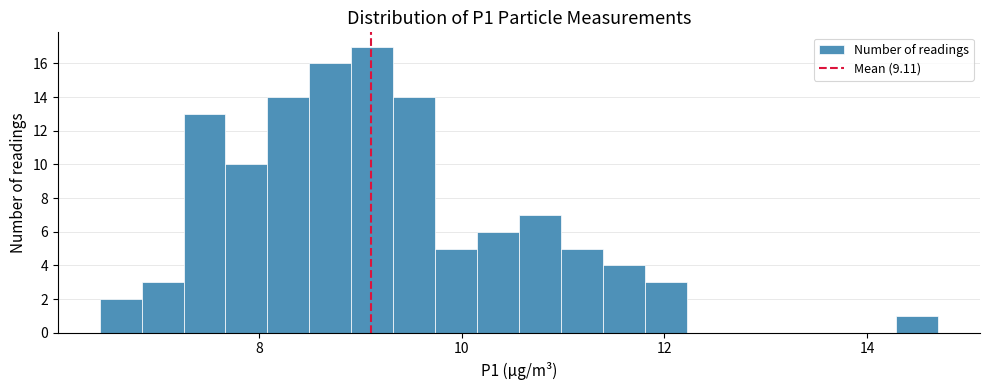

Around what value on the x-axis is the tallest bar? Give the approximate position of its centre, as read against the axis.

9.2